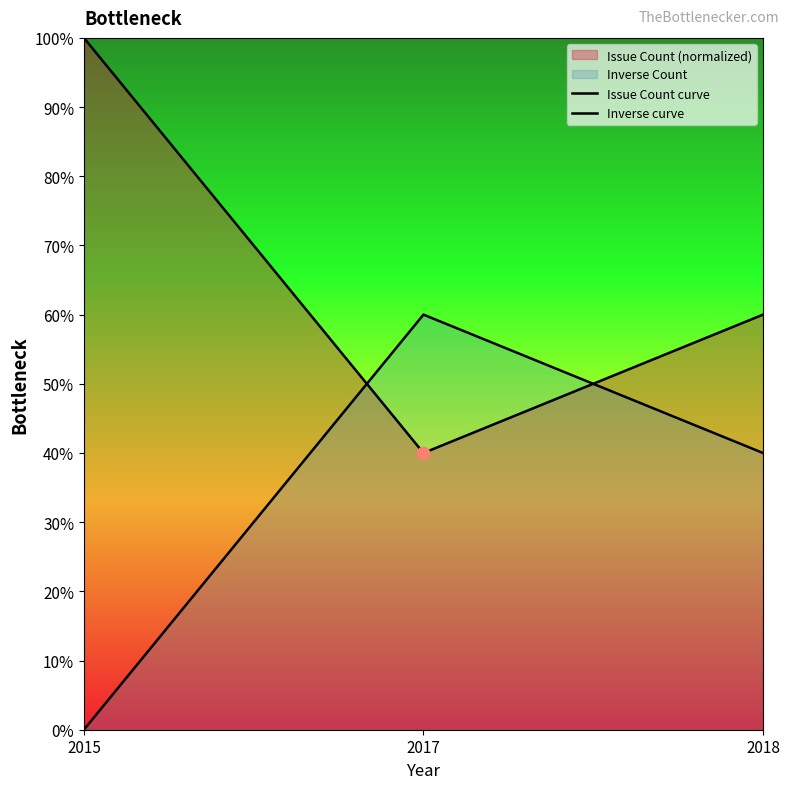

At how many categories does at least one series exceed 86?

1